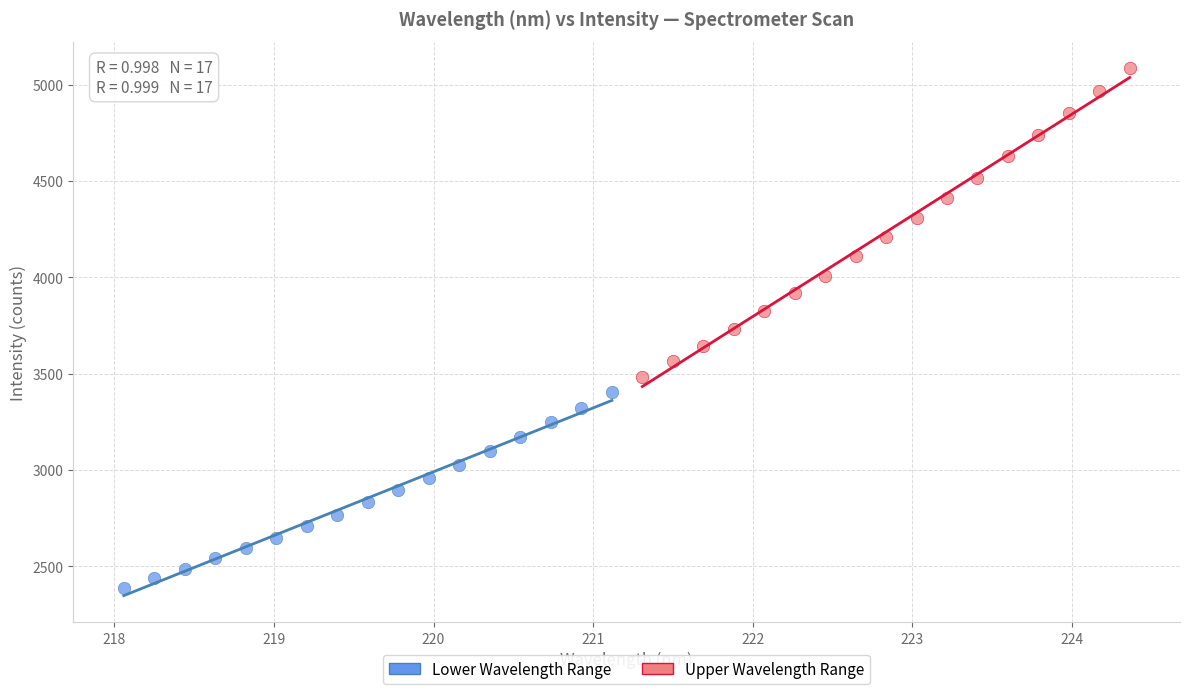

Which series reaches the maximum Y coordinate?

Upper Wavelength Range